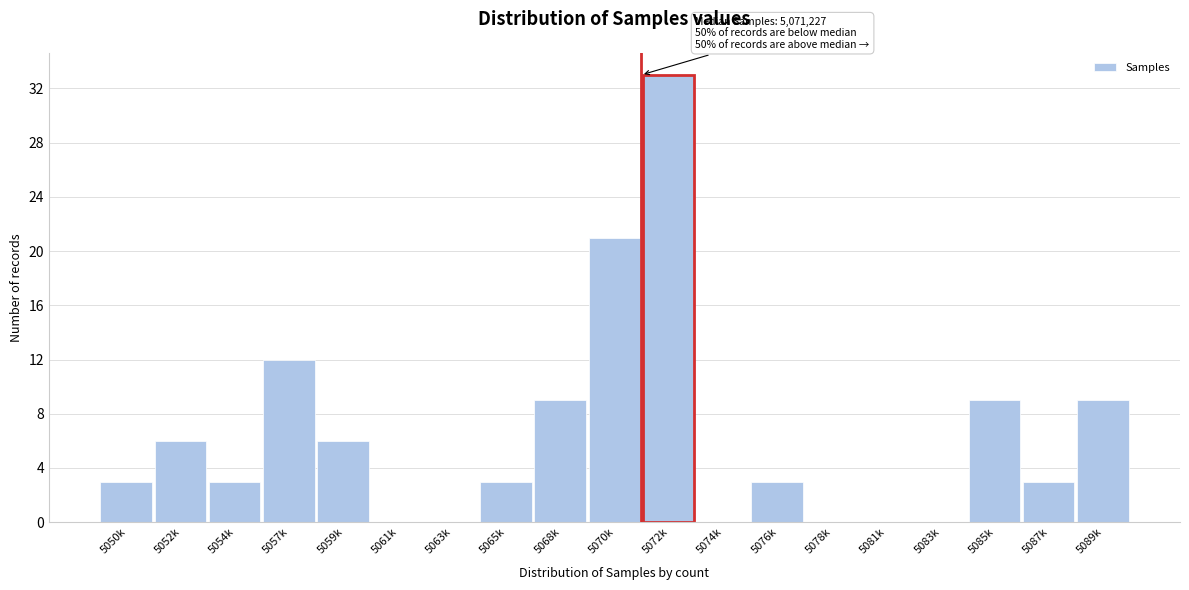

Reading left to right, transcribe all the data shown in this chart.

5050k=3	5052k=6	5054k=3	5057k=12	5059k=6	5061k=0	5063k=0	5065k=3	5068k=9	5070k=21	5072k=33	5074k=0	5076k=3	5078k=0	5081k=0	5083k=0	5085k=9	5087k=3	5089k=9